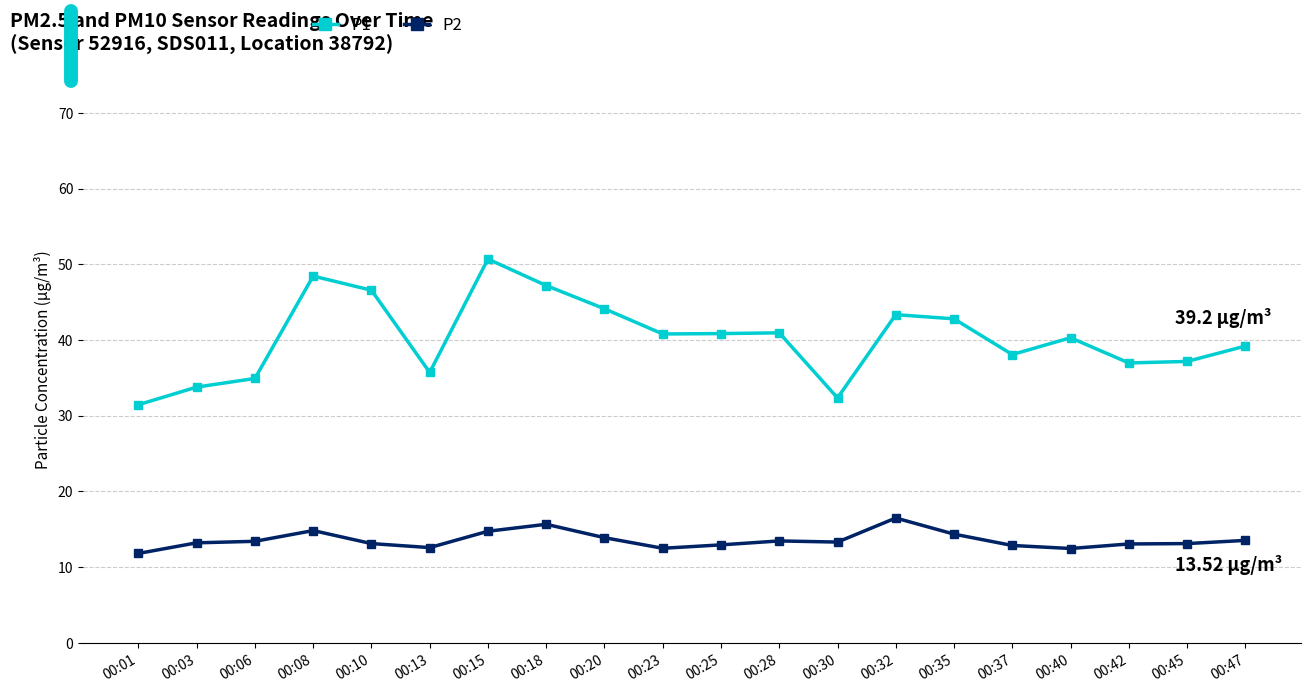

Count the number of data series in this chart.

2